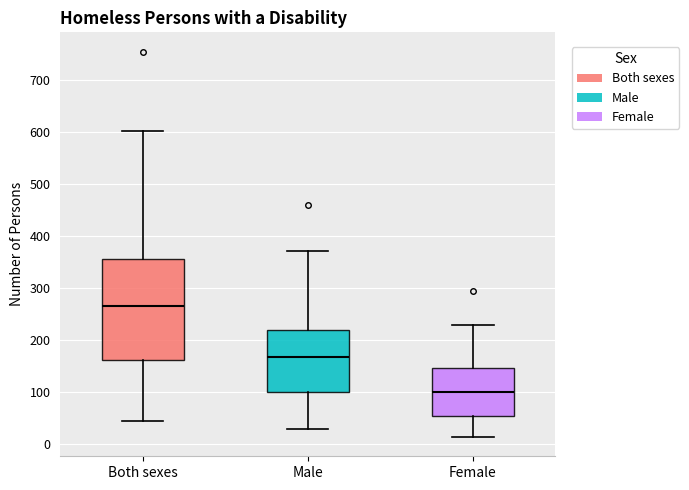

Which box is the tallest, from its lower edge to its upper edge?

Both sexes